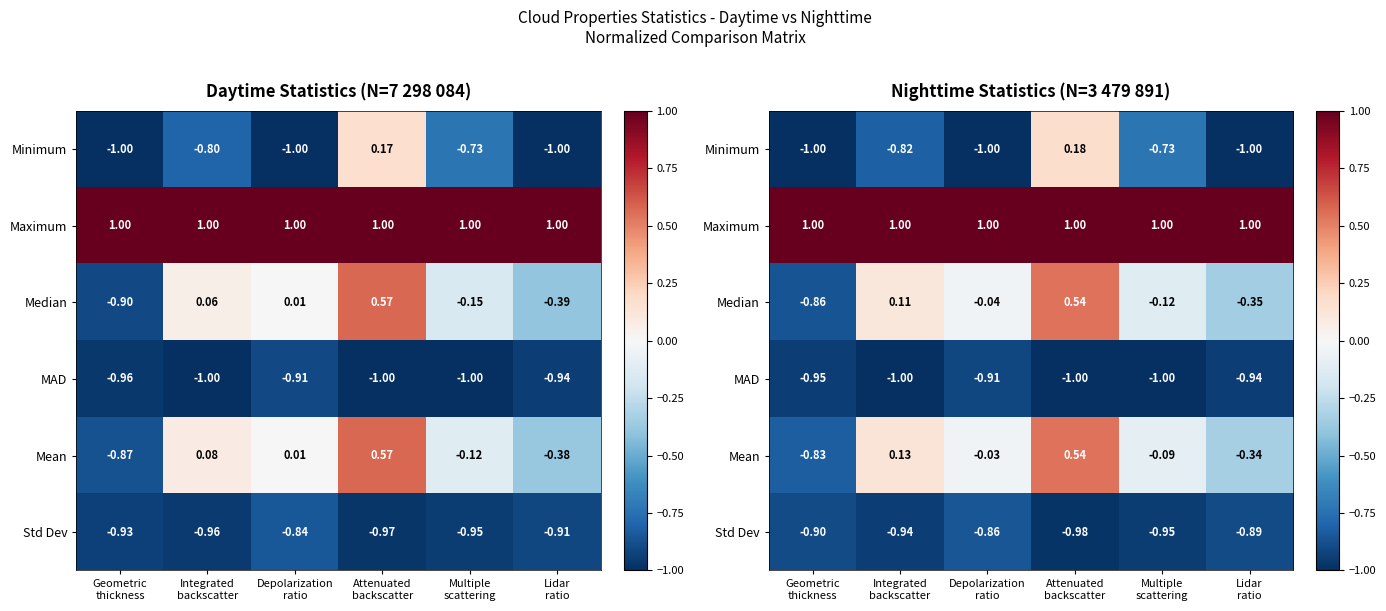

True or false: MAD has a value of -1.0 at Multiple scattering.

True